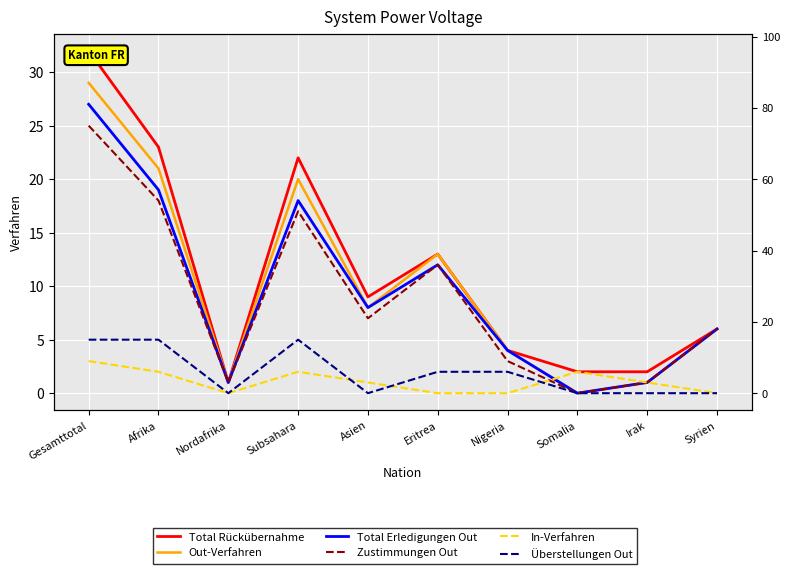

Where do In-Verfahren and Total Erledigungen Out first cross each other?

Nigeria and Somalia